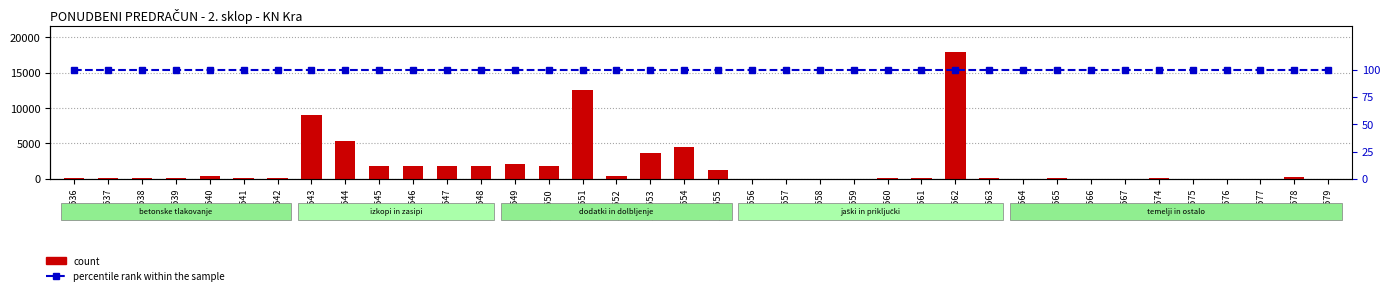

The value of percentile rank within the sample at 103558 is 100. True or false?

True